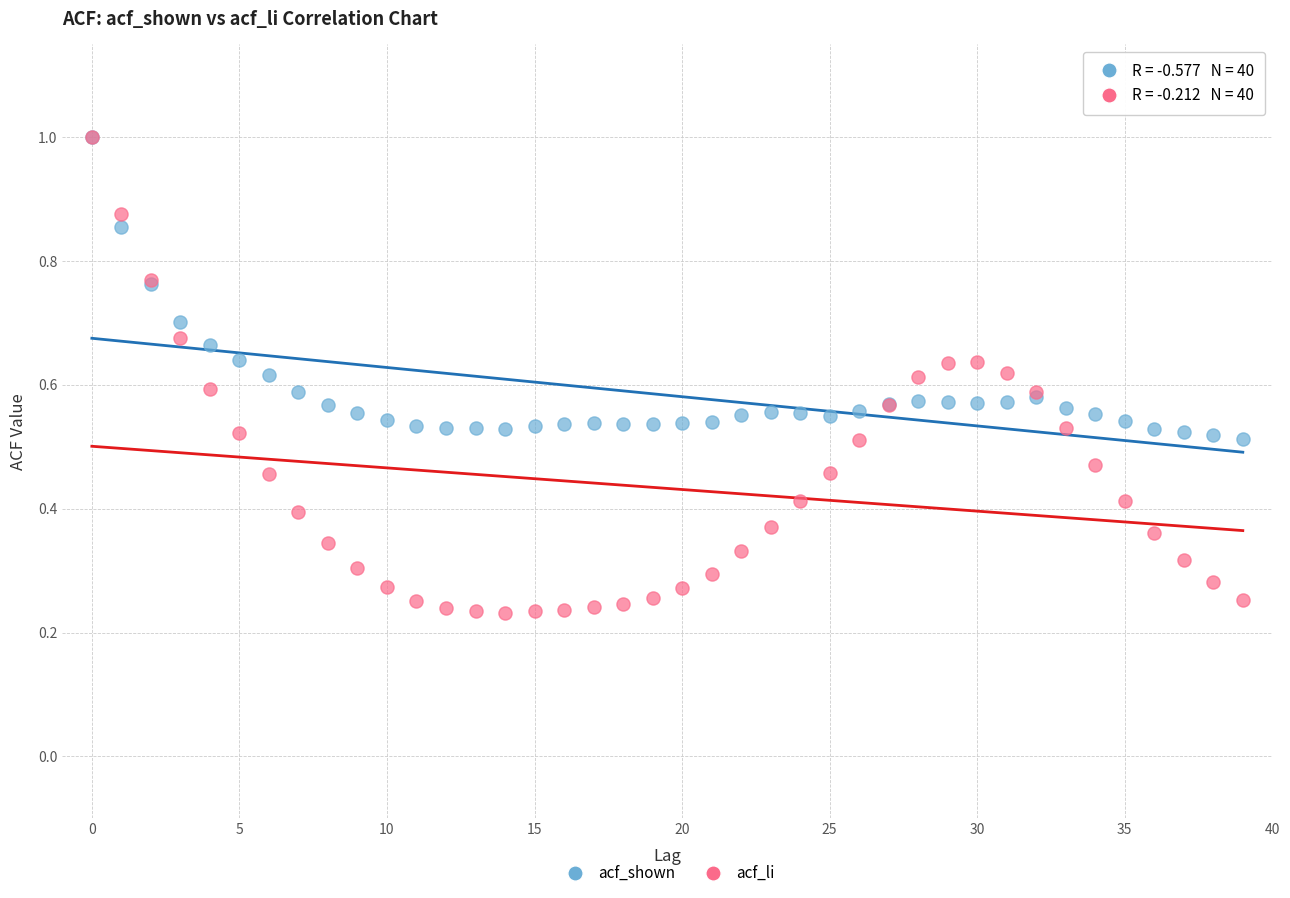

What are all the series names shown in the legend?

acf_shown, acf_li